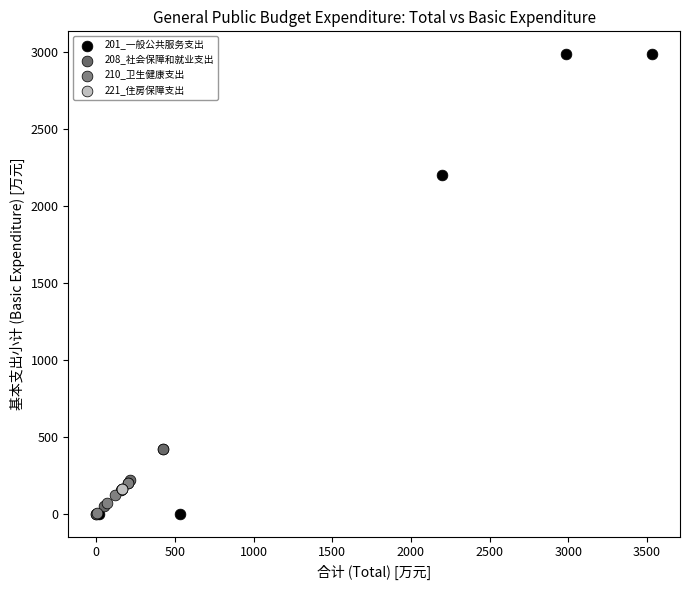

Which series contains the highest Y value?

201_一般公共服务支出